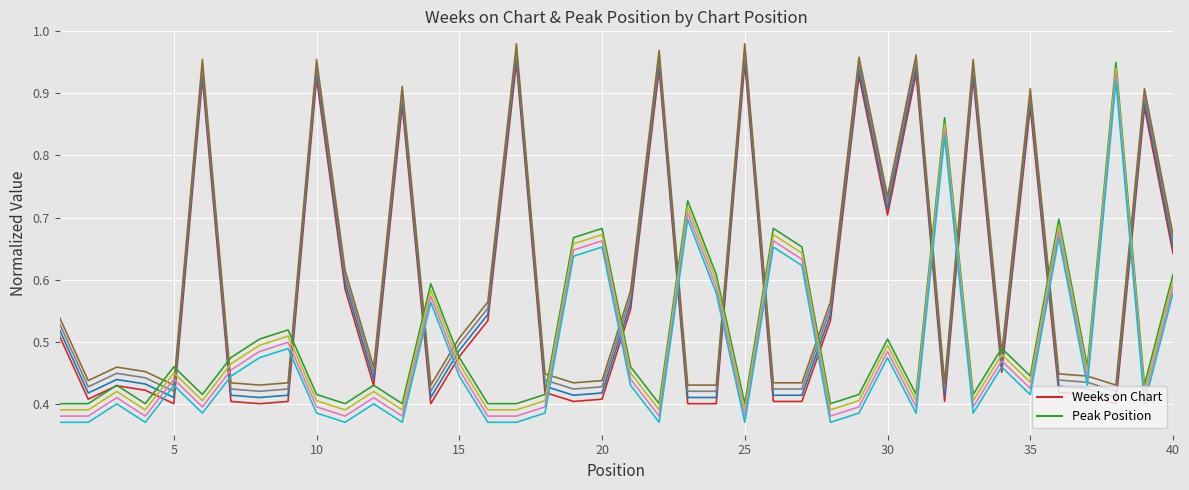

Which series has the widest spread of values?

Weeks on Chart 1